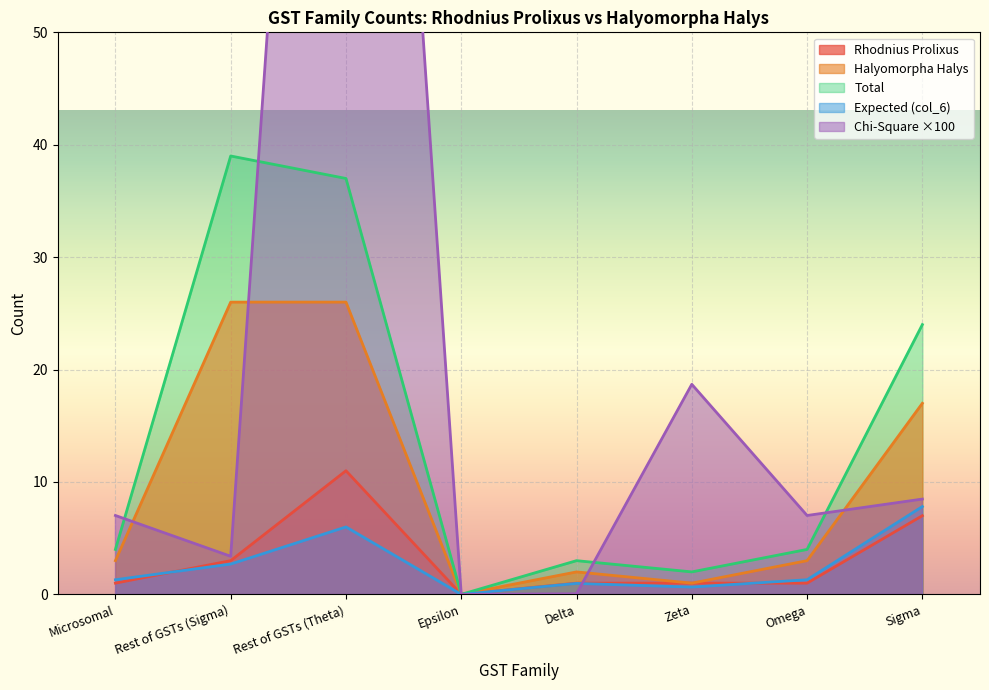

What position from the right is Rest of GSTs (Theta)?

6